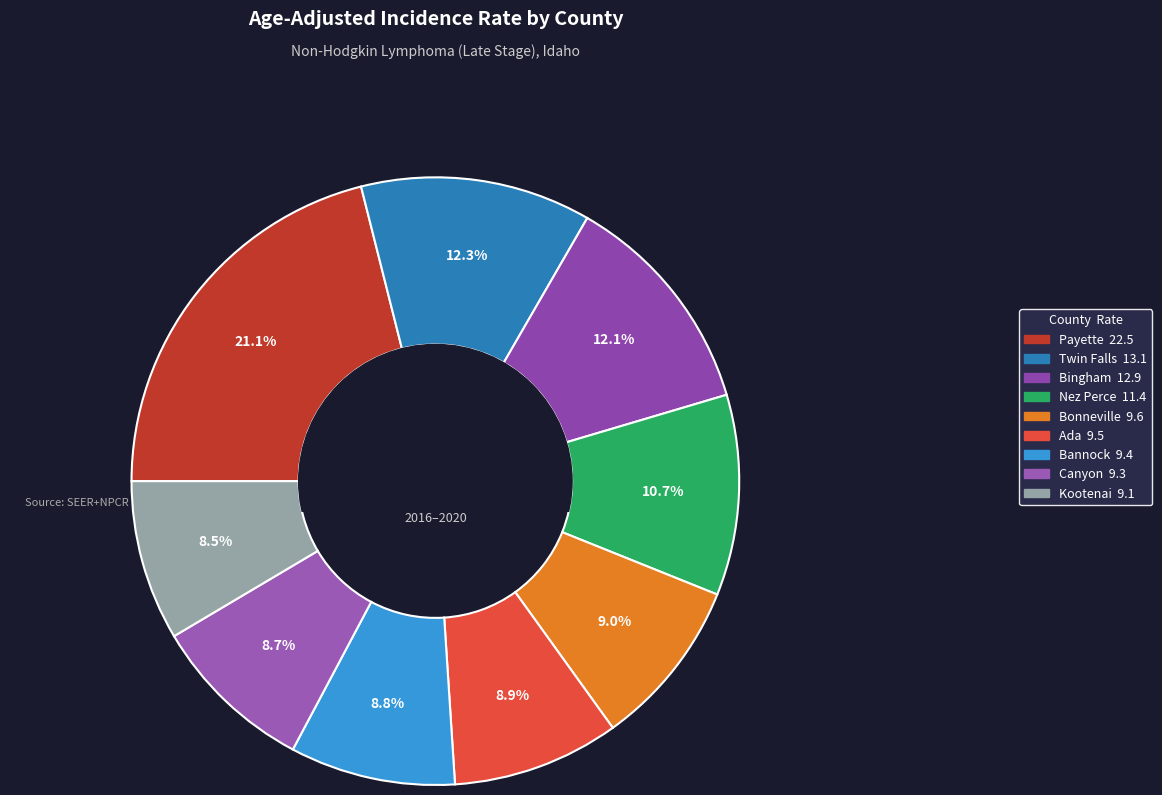

Is there a majority slice in this chart?

No